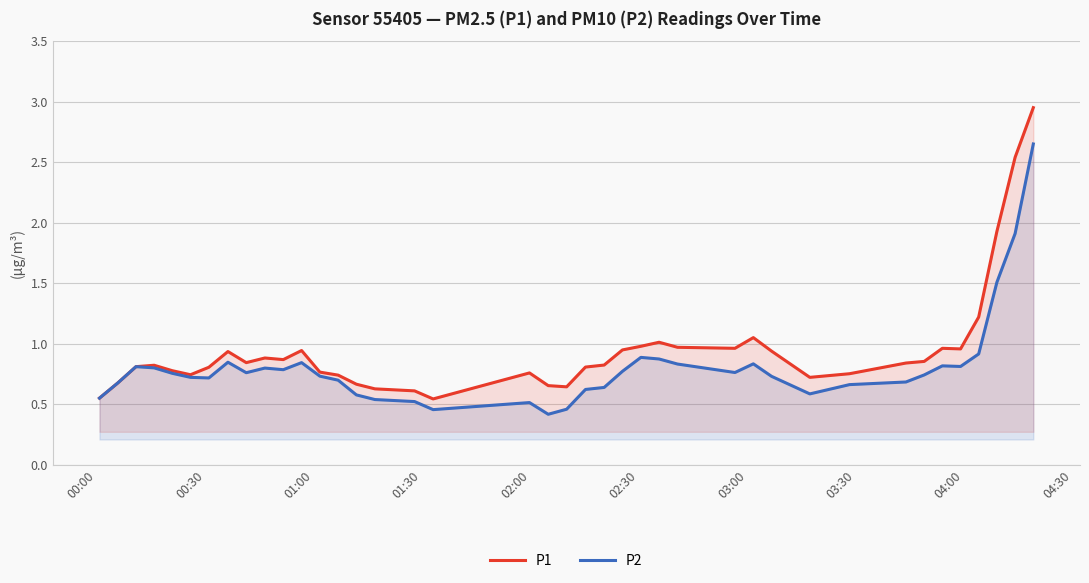

List the series in order of their peak value, lowest first.

P2, P1